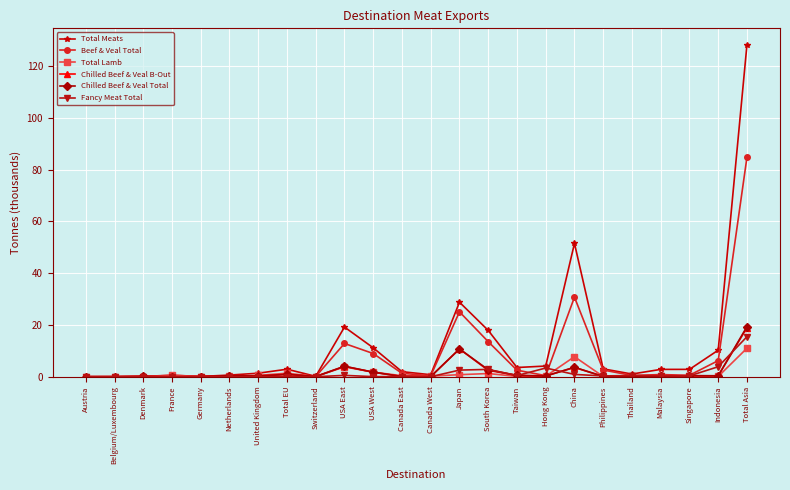

The value of Fancy Meat Total at Belgium/Luxembourg is -8.6. True or false?

False